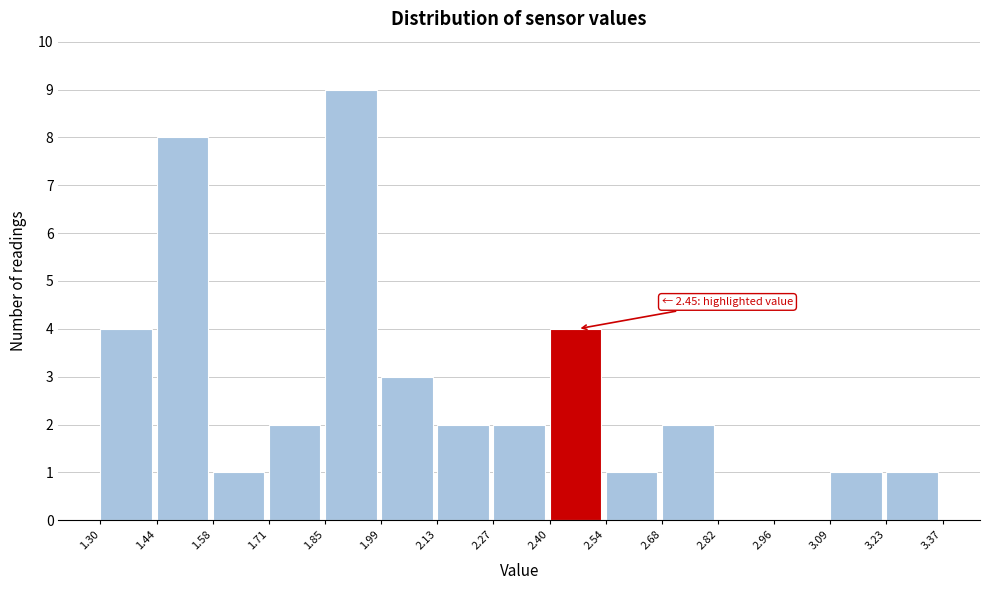

Which range on the x-axis has the tallest bar?

1.85 to 1.99